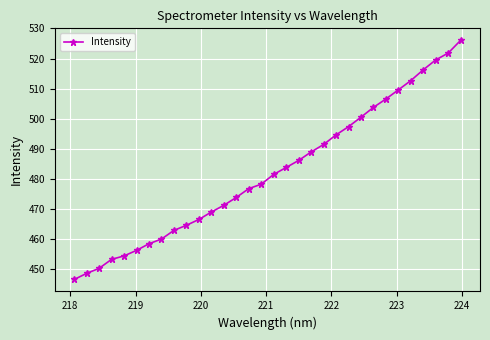

Reading right to left, list all the values displayed in this chart.

526.1	521.8	519.6	516.3	512.7	509.6	506.6	503.8	500.5	497.4	494.7	491.5	489.0	486.2	483.8	481.5	478.3	476.8	473.9	471.3	469.0	466.6	464.6	463.0	460.1	458.5	456.3	454.5	453.3	450.3	448.7	446.6